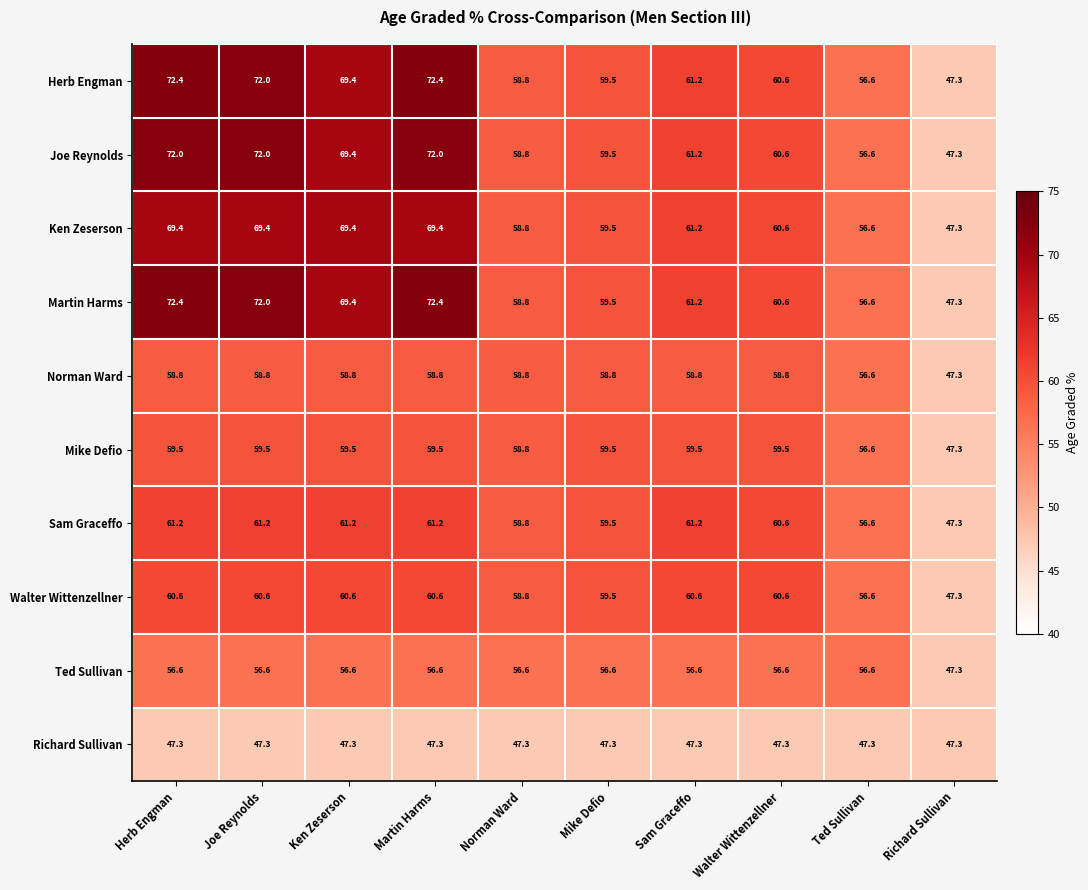

What is the total value across all series at Joe Reynolds?

629.4